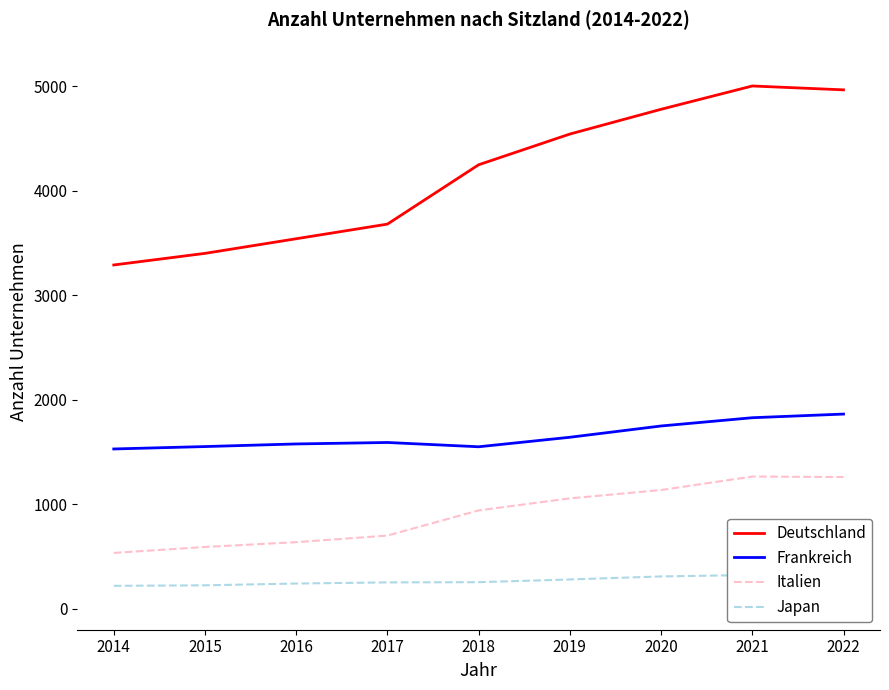

Rank the series by their average value, from highest to lowest.

Deutschland, Frankreich, Italien, Japan